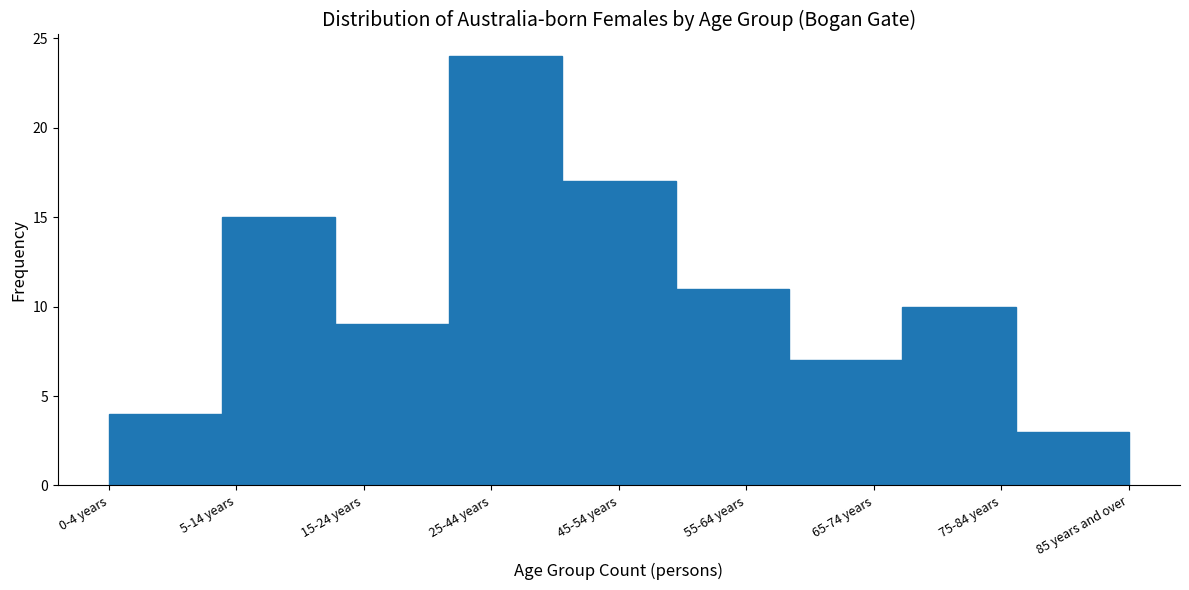

Reading right to left, extract all data points from this chart.

3	10	7	11	17	24	9	15	4